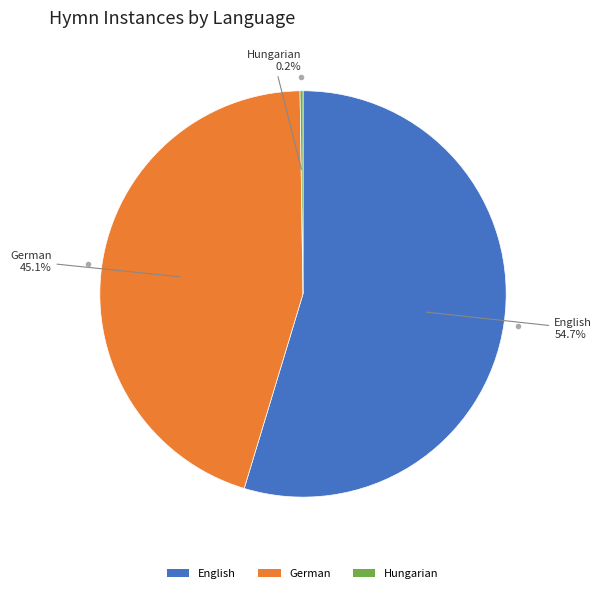

What is the majority slice?

English